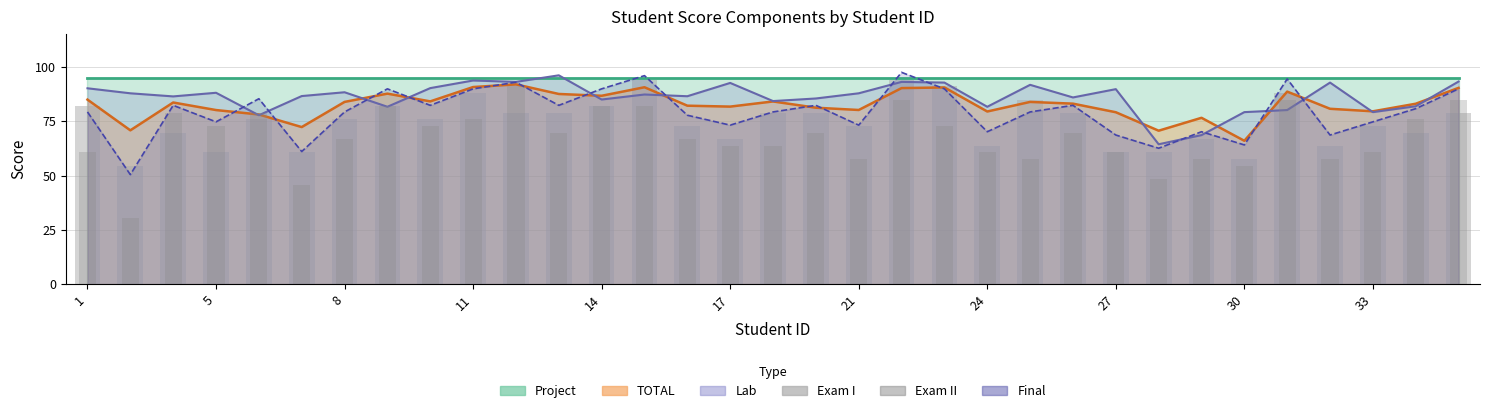

Reading left to right, list all the values displayed in this chart.

Exam I: 81.8	54.5	69.7	60.6	75.8	60.6	75.8	81.8	75.8	87.9	78.8	78.8	81.8	93.9	72.7	66.7	78.8	78.8	72.7	93.9	90.9	63.6	84.8	78.8	60.6	60.6	66.7	57.6	87.9	63.6	72.7	69.7	78.8
Exam II: 60.6	30.3	78.8	72.7	78.8	45.5	66.7	81.8	72.7	75.8	90.9	69.7	81.8	81.8	66.7	63.6	63.6	69.7	57.6	84.8	72.7	60.6	57.6	69.7	60.6	48.5	57.6	54.5	84.8	57.6	60.6	75.8	84.8